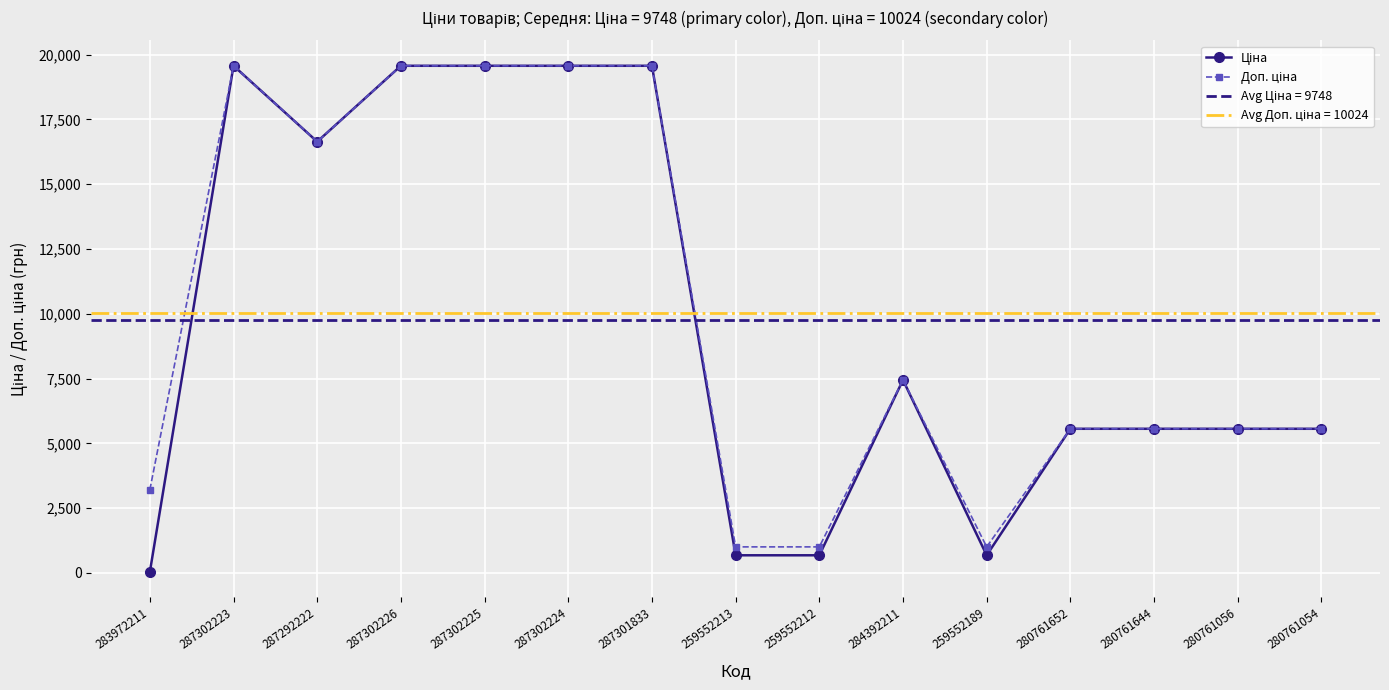

Which category has the lowest value in the Ціна series?

283972211